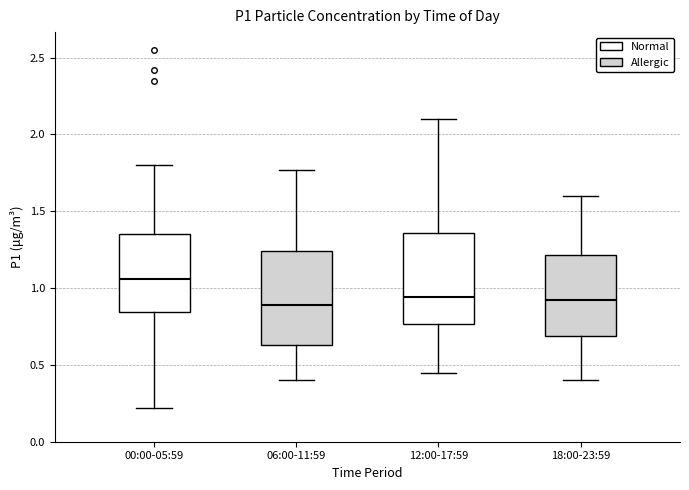

Where is the lower edge of the box for 12:00-17:59 on the y-axis? The values are not printed on the chart, so give them approximately, as read against the axis.

0.75